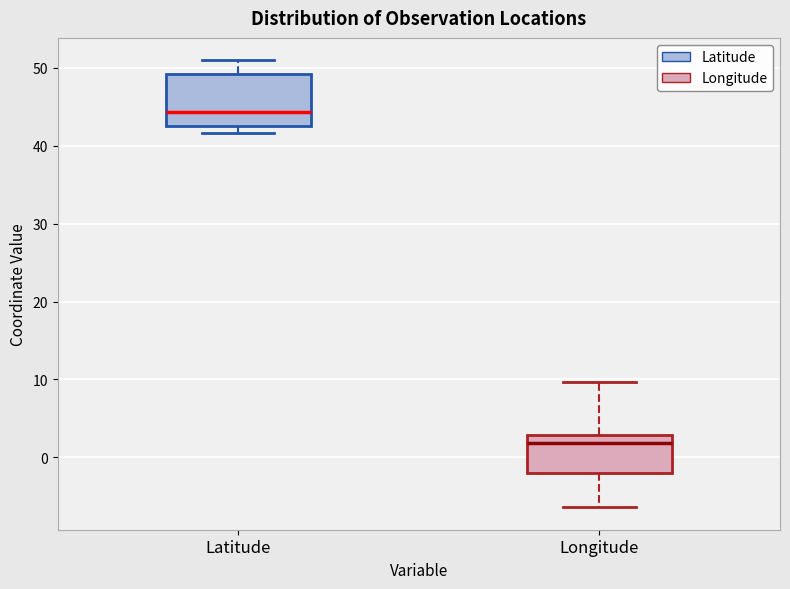

Reading left to right, transcribe this box plot: for each box, give where its median line is, the range the box spans, and where its two whiskers end, as read against the y-axis. The values are not printed on the chart, so give them approximately, as read against the axis.

Latitude: median 44, box 43 to 49, whiskers 42 to 51
Longitude: median 2, box -2 to 3, whiskers -6 to 10